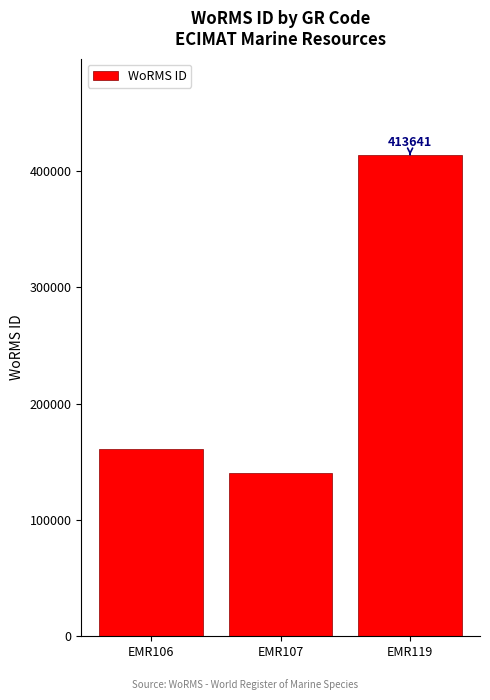

True or false: the data shows 632646 at EMR119.

False